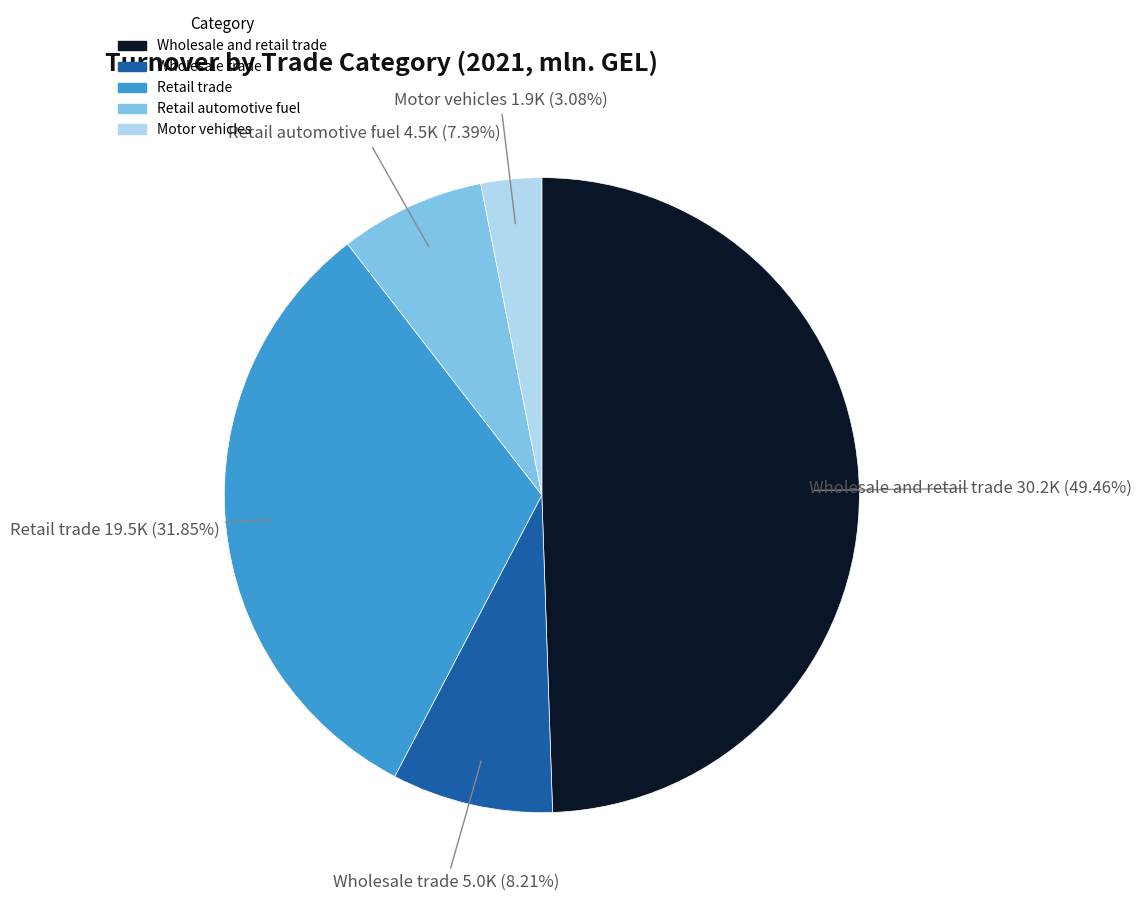

Count the number of slices in the pie.

5